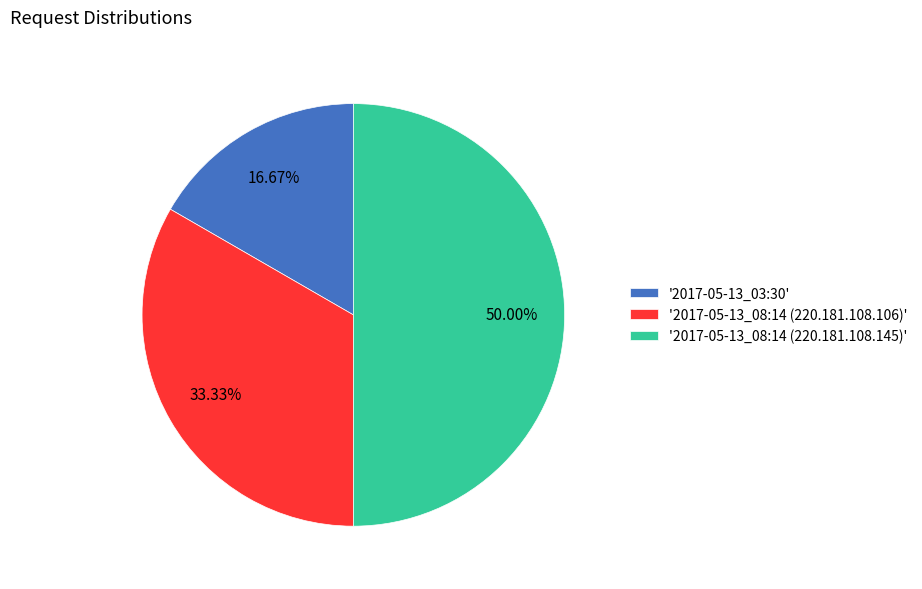

Is '2017-05-13_03:30' the majority of the pie?

No